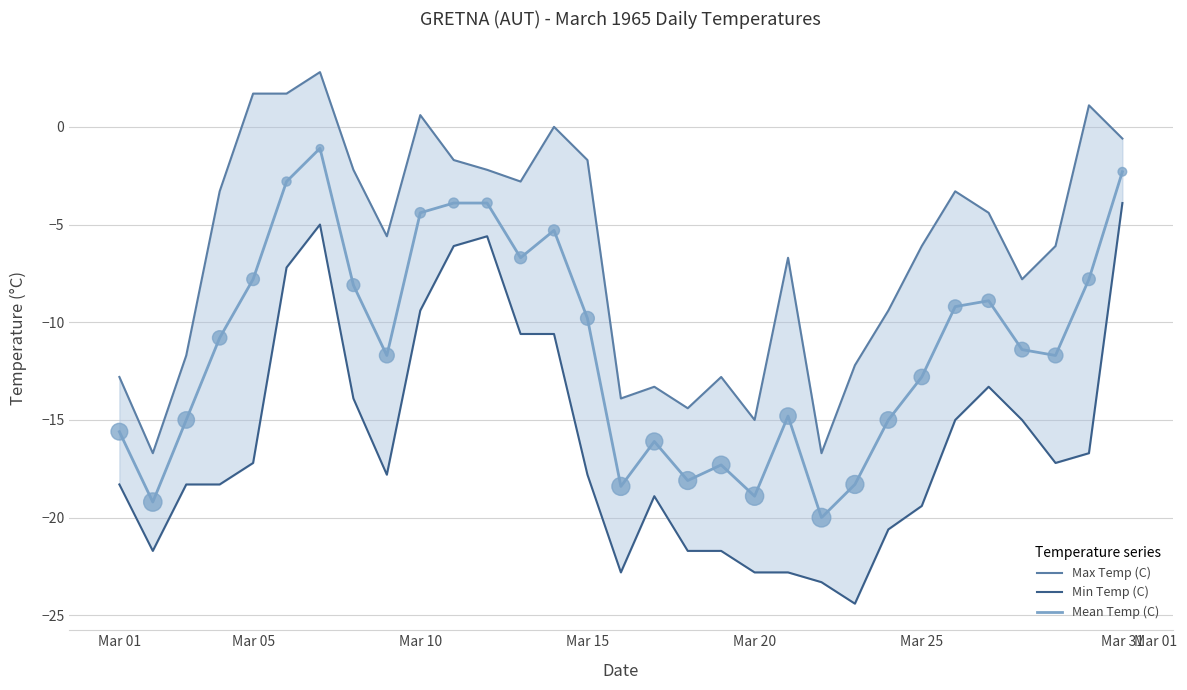

What are all the series names shown in the legend?

Max Temp (C), Min Temp (C), Mean Temp (C)